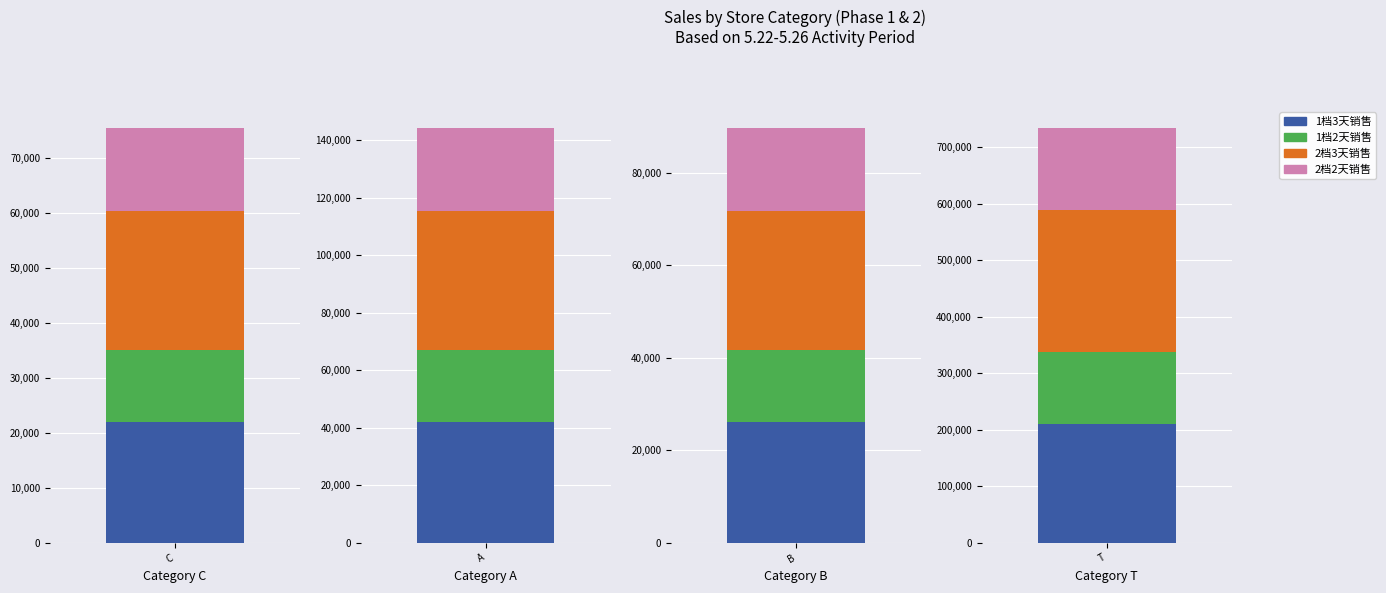

What are all the series names shown in the legend?

1档3天销售, 1档2天销售, 2档3天销售, 2档2天销售